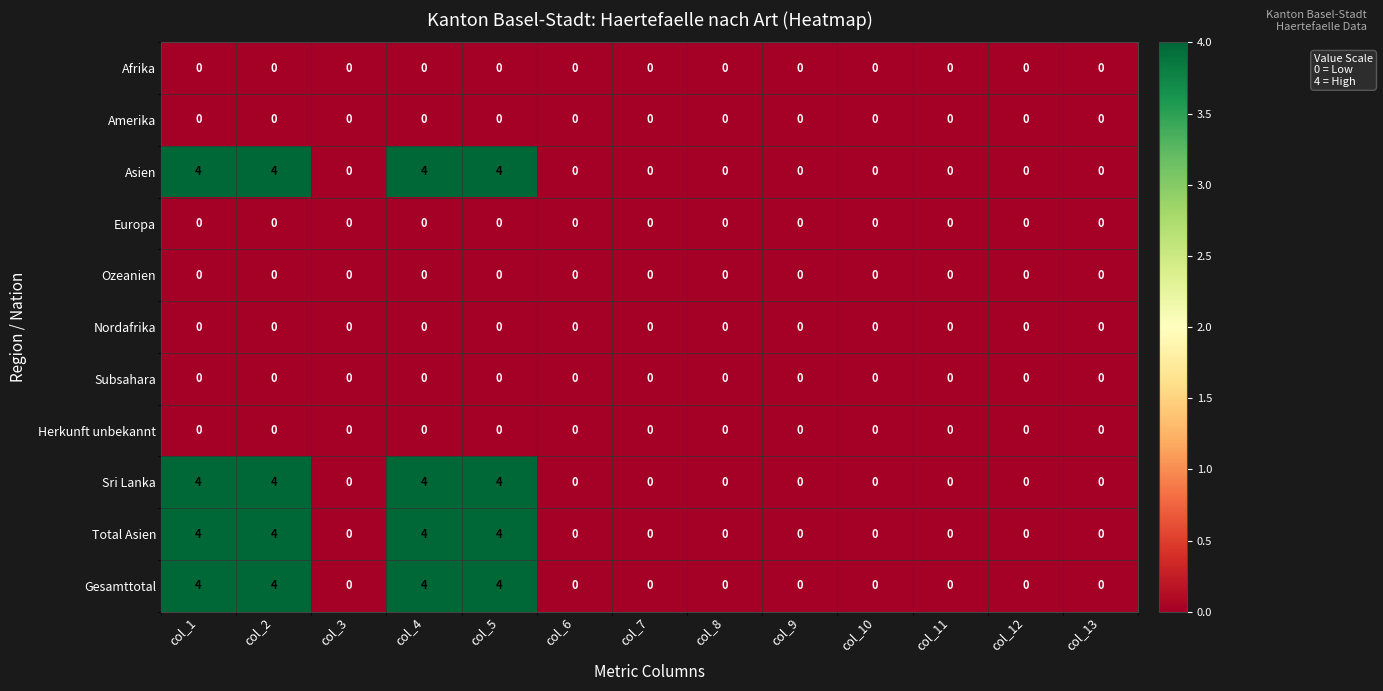

Is the value of Sri Lanka at col_11 greater than the value of Asien at col_5?

No